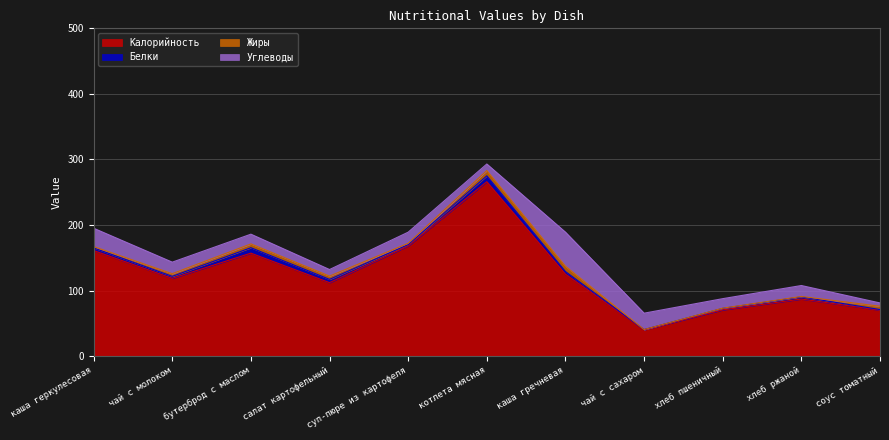

What is the sum of the Белки values at салат картофельный and чай с сахаром?

5.4